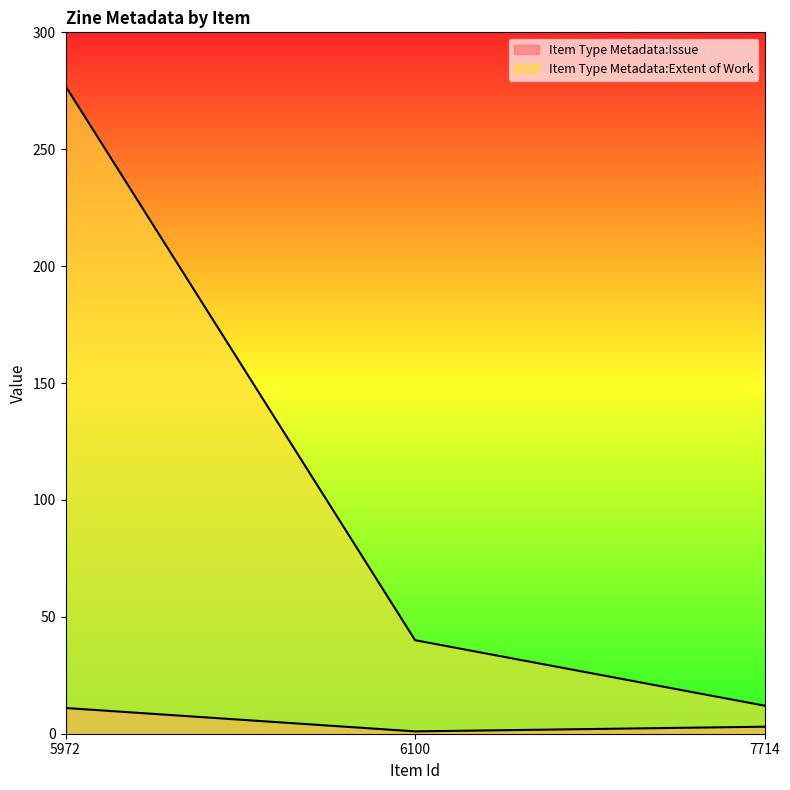

Which series changed the most between 5972 and 7714?

Item Type Metadata:Extent of Work